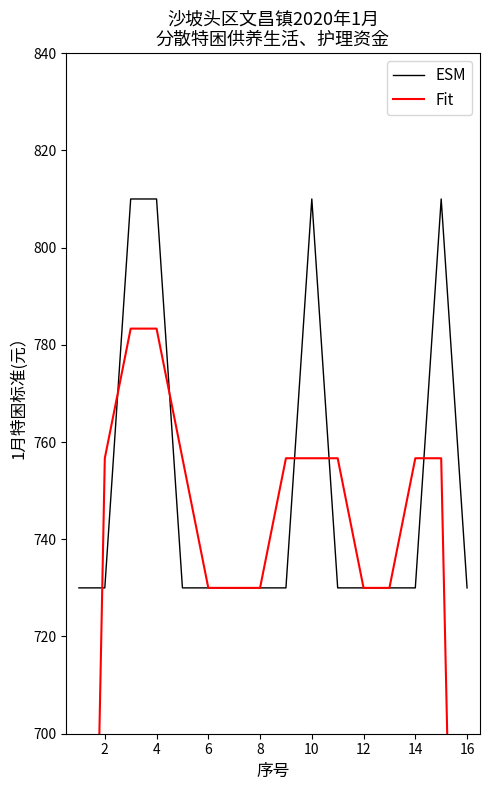

True or false: ESM has a value of 730 at 6.

True